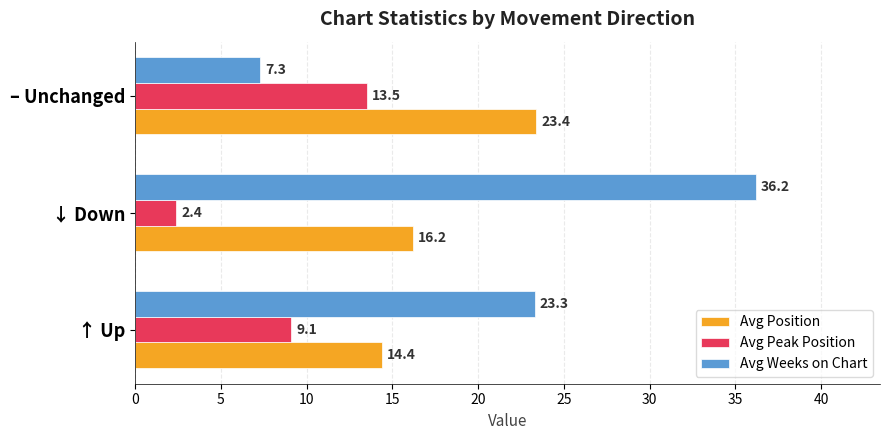

The value of Avg Peak Position at ↑ Up is 9.1. True or false?

True